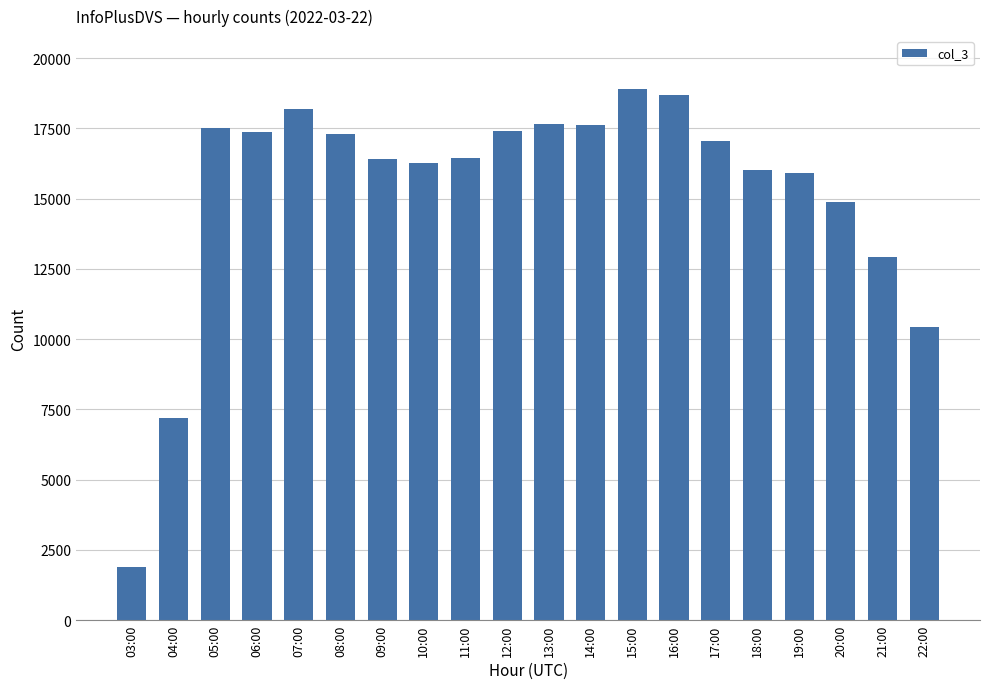

How many data points are less than 17037?

10